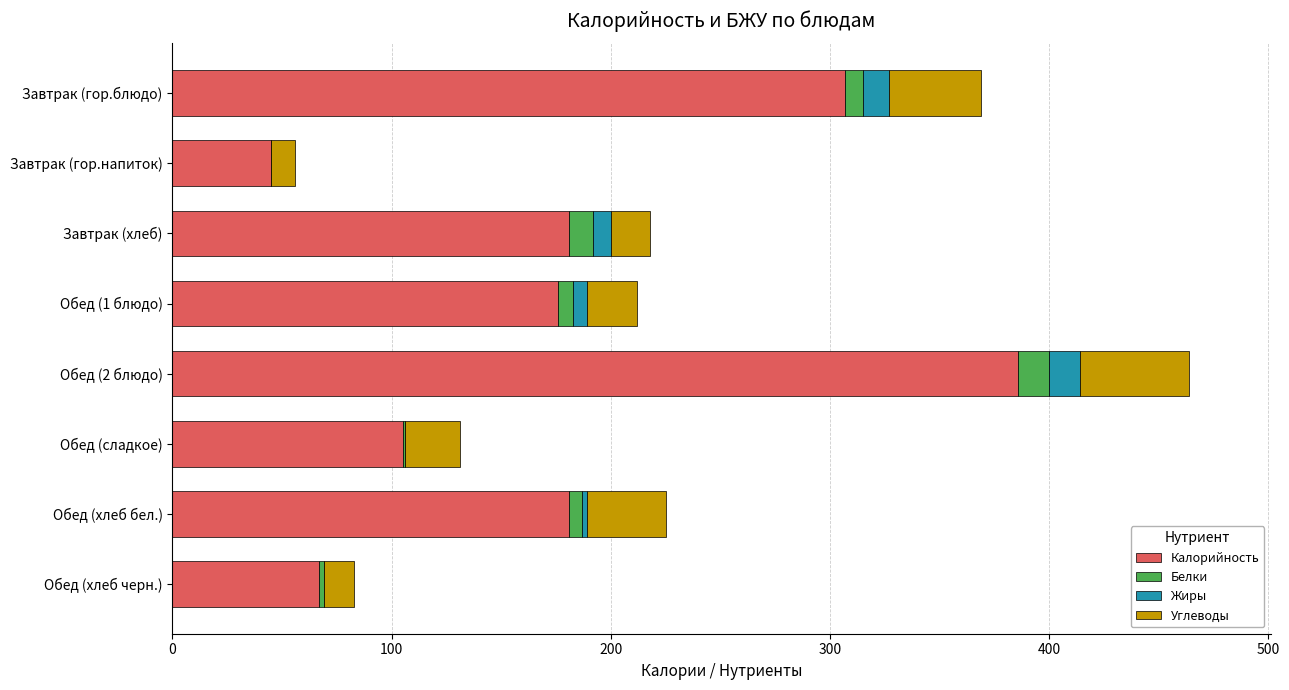

True or false: Калорийность has a value of 67 at Обед (хлеб черн.).

True